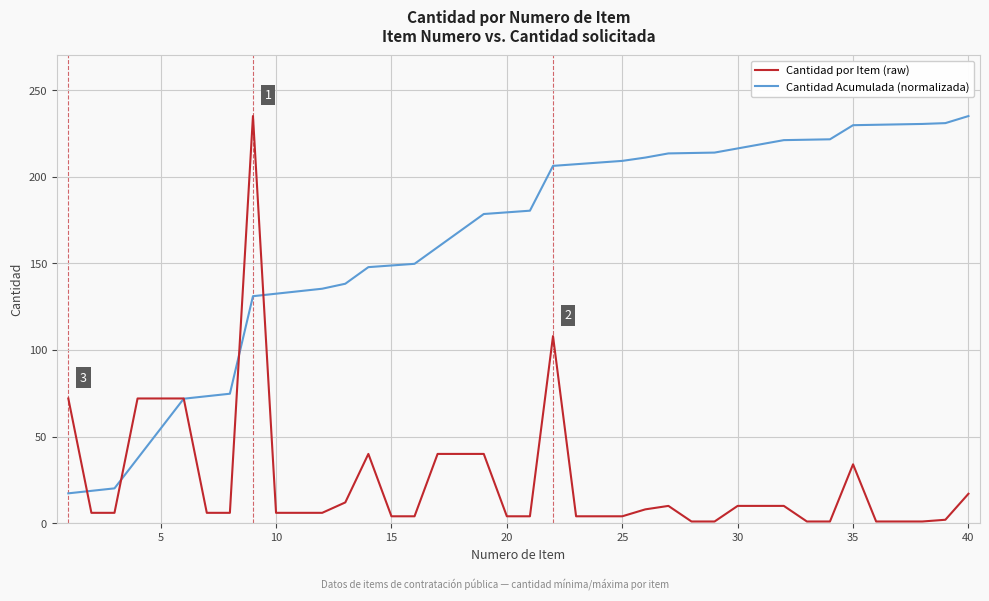

What is the difference between the maximum and minimum values in the Cantidad Acumulada (normalizada) series?

217.8